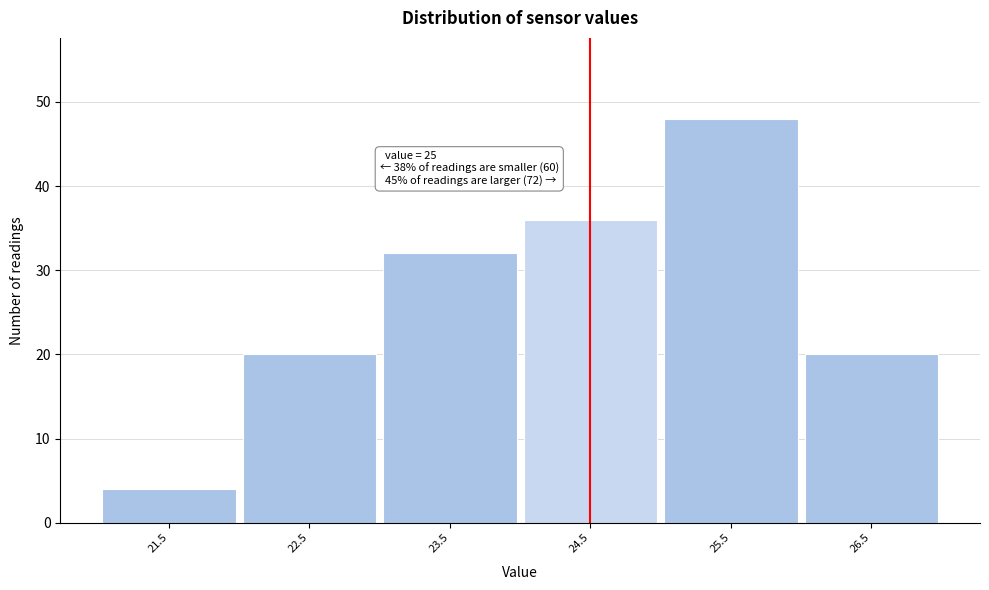

Reading left to right, list all the values displayed in this chart.

21.5=4	22.5=20	23.5=32	24.5=36	25.5=48	26.5=20